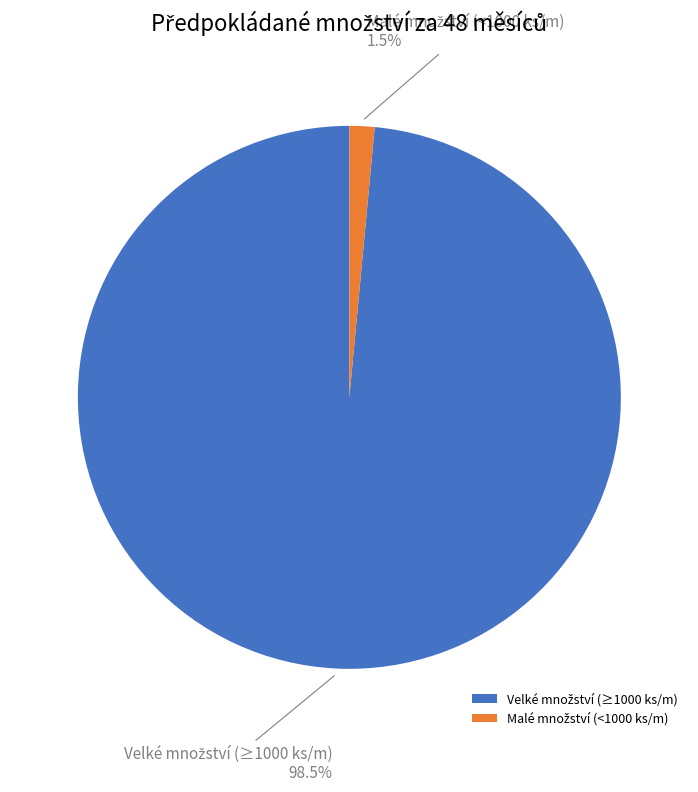

How many slices are in this pie chart?

2